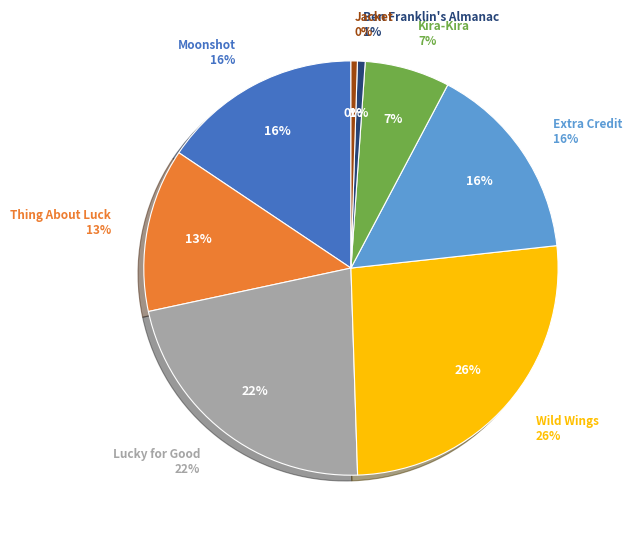

What is the smallest slice in the pie chart?

Jacket